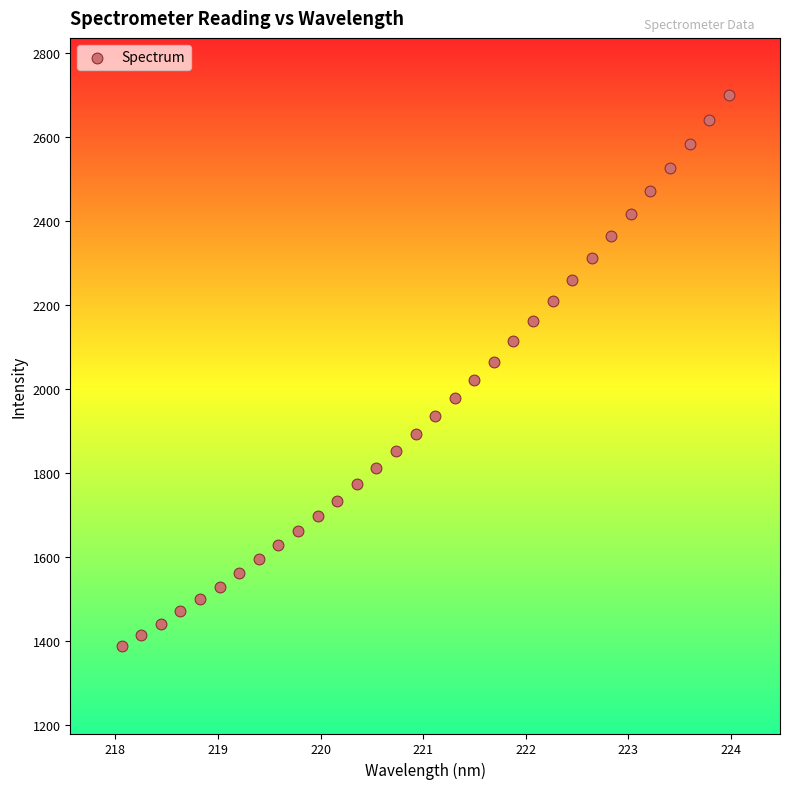

What is the range of Y values (max minus min)?

1314.7